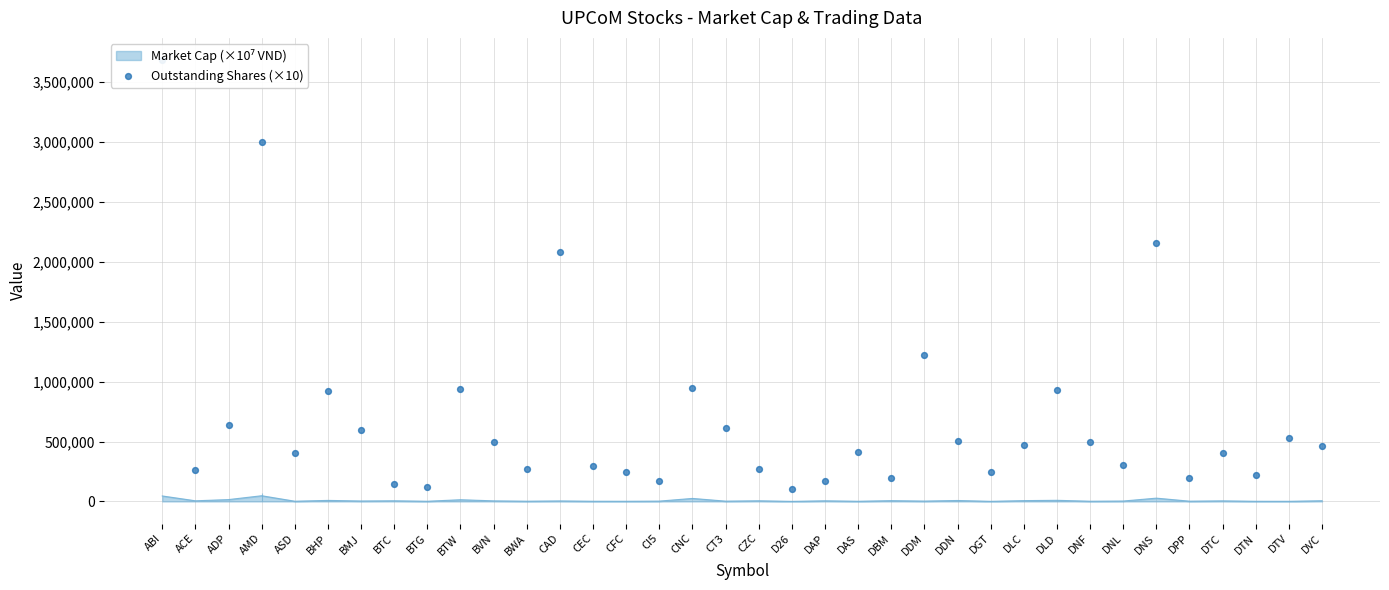

What is the change in value from ADP to DTV?

-113599.9